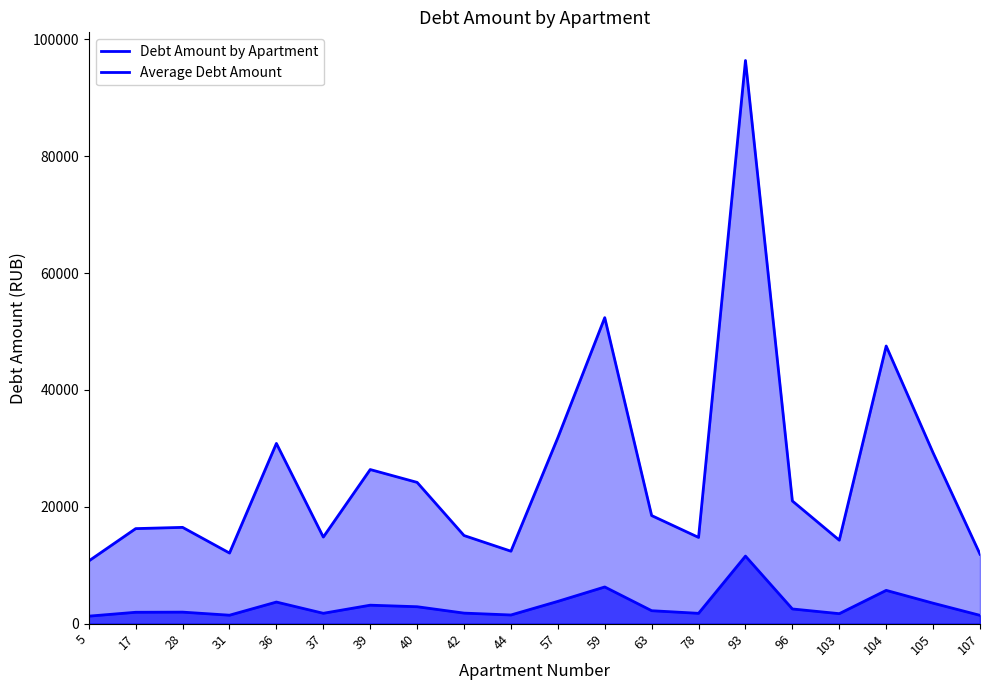

What is the difference between the second highest and minimum values in the Debt Amount by Apartment series?

41634.1